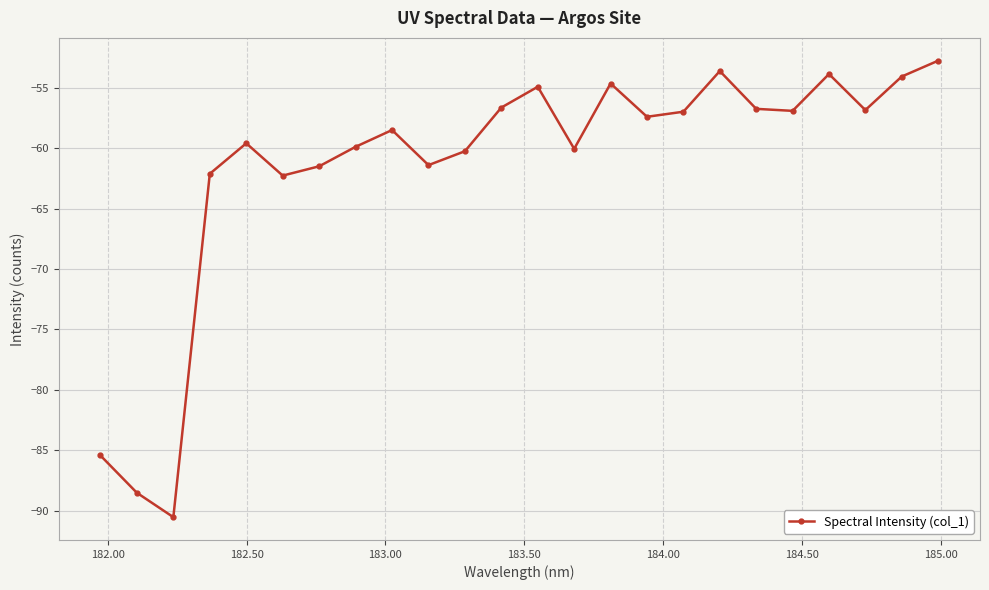

What is the value of the 19th point from the left?

-56.7